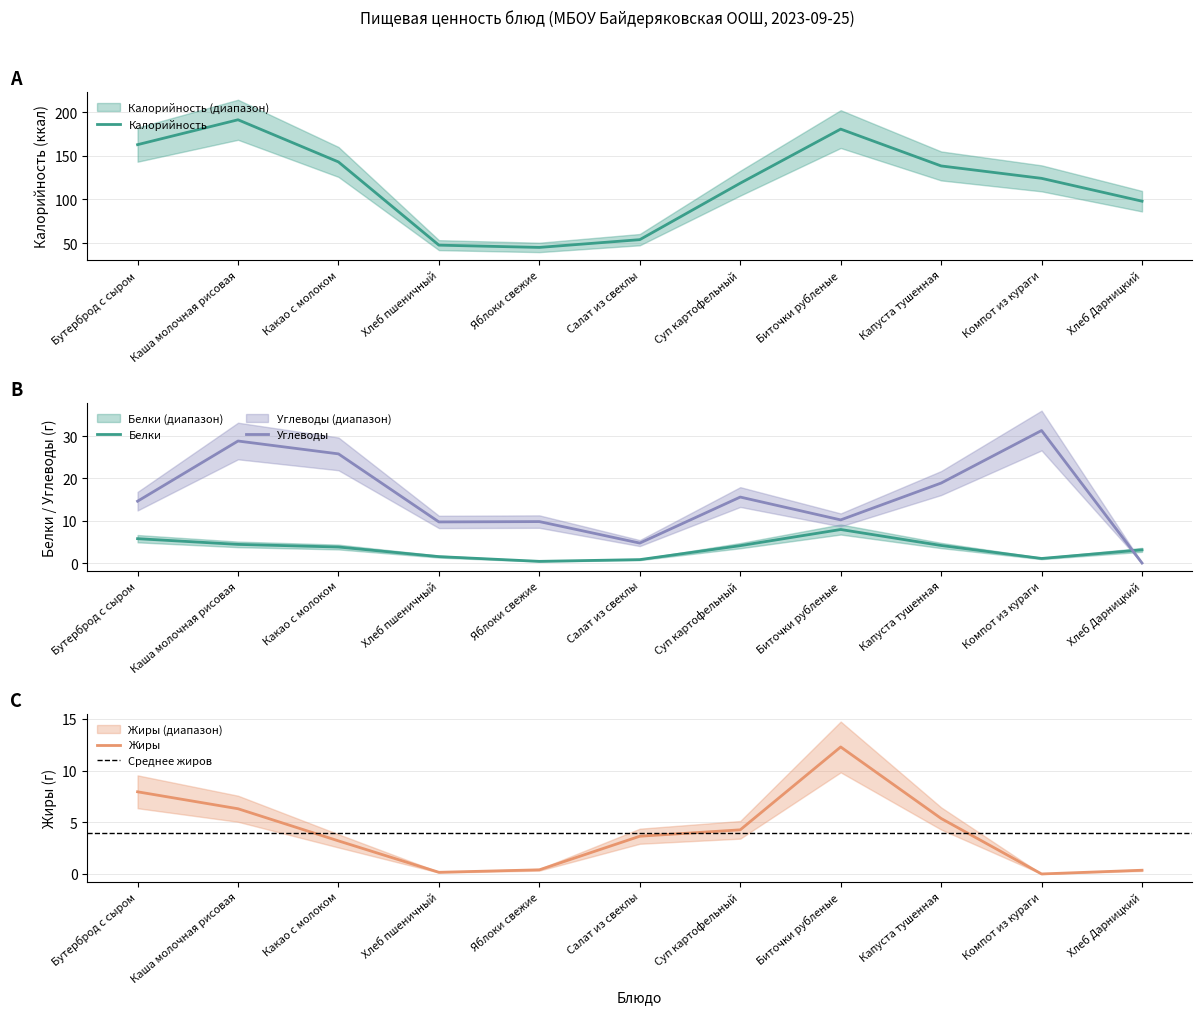

Which series changed the most between Бутерброд с сыром and Капуста тушенная?

Калорийность